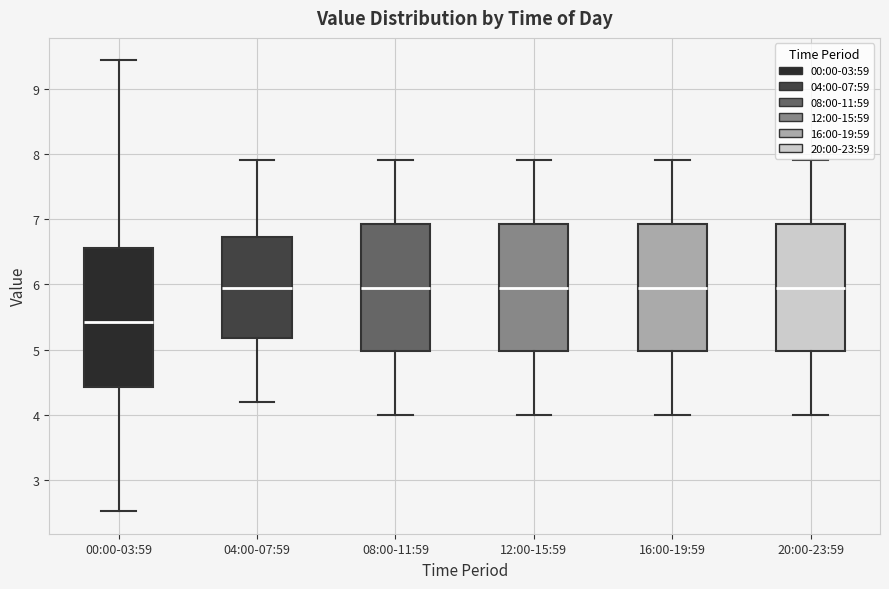

Where does the lower whisker of the box for 16:00-19:59 end on the y-axis? The values are not printed on the chart, so give them approximately, as read against the axis.

4.0